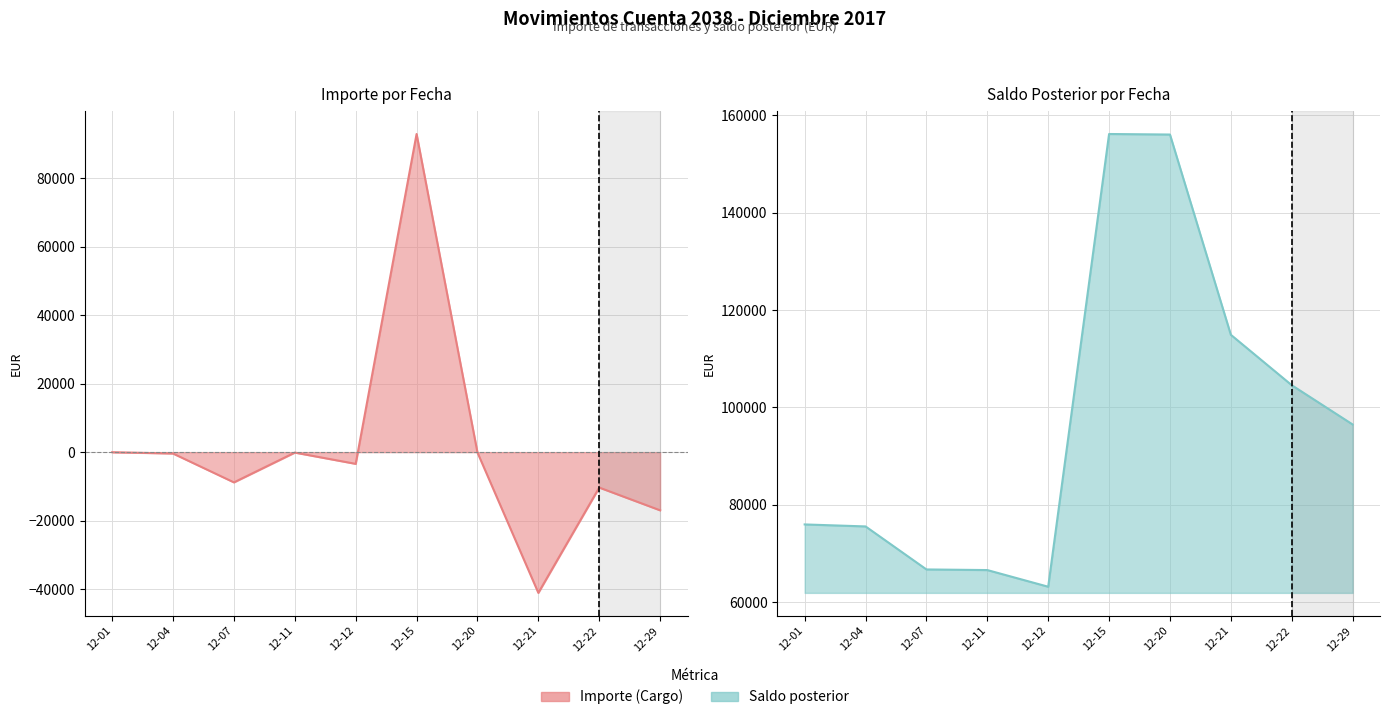

What is the difference between the maximum and minimum values in the Saldo posterior series?

93003.3